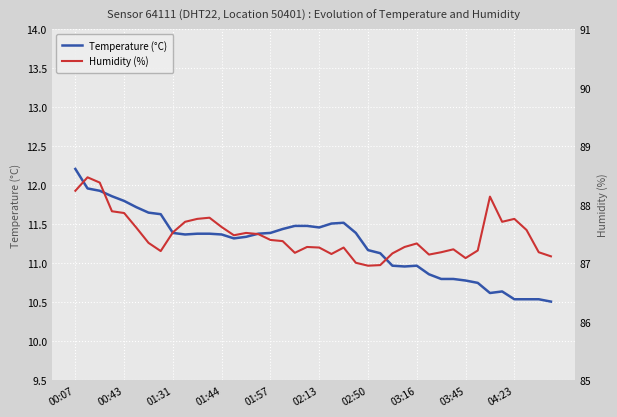

At which label does Temperature (°C) reach its peak?

00:07